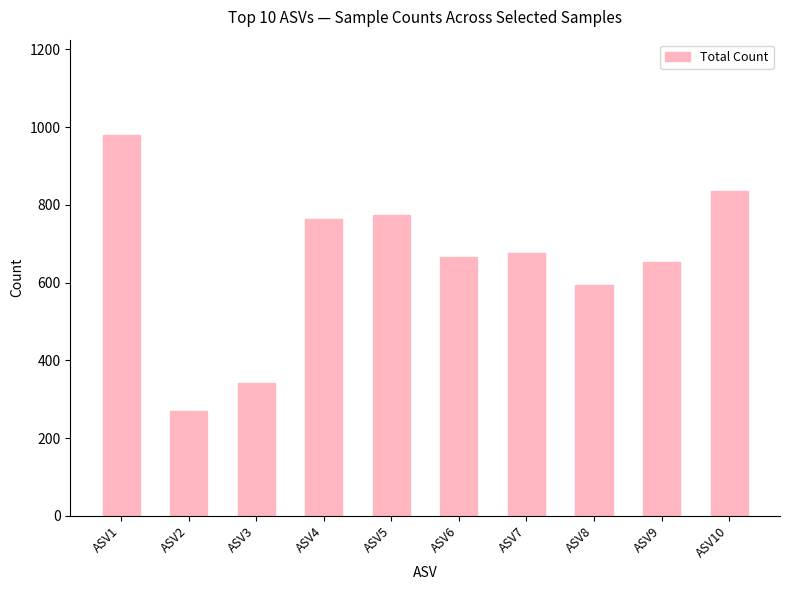

Rank the categories by value from highest to lowest.

ASV1, ASV10, ASV5, ASV4, ASV7, ASV6, ASV9, ASV8, ASV3, ASV2